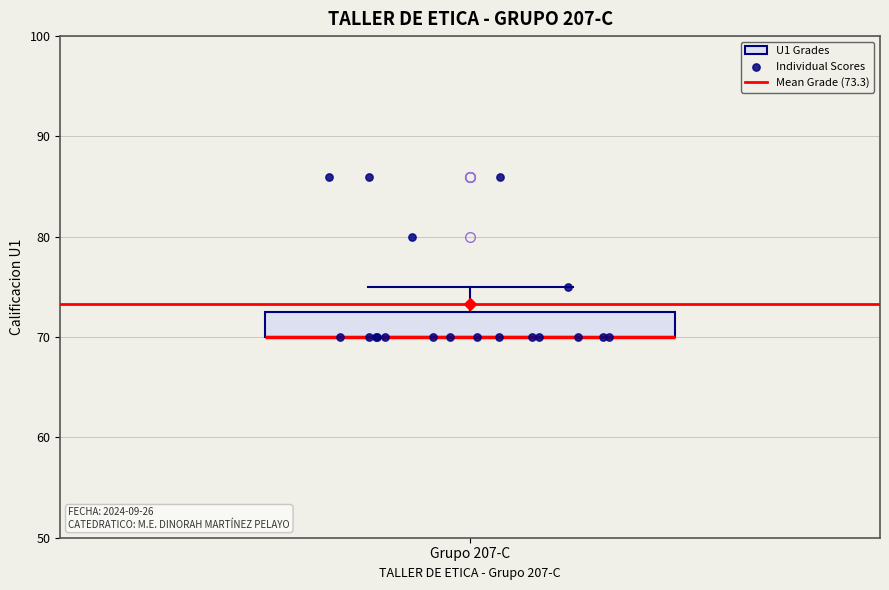

Read this box plot against the y-axis: the position of the median line, the range covered by the box, and the ends of both whiskers. The values are not printed on the chart, so give them approximately, as read against the axis.

median 70 (drawn on the box's lower edge), box 70 to 73, whiskers 70 to 75